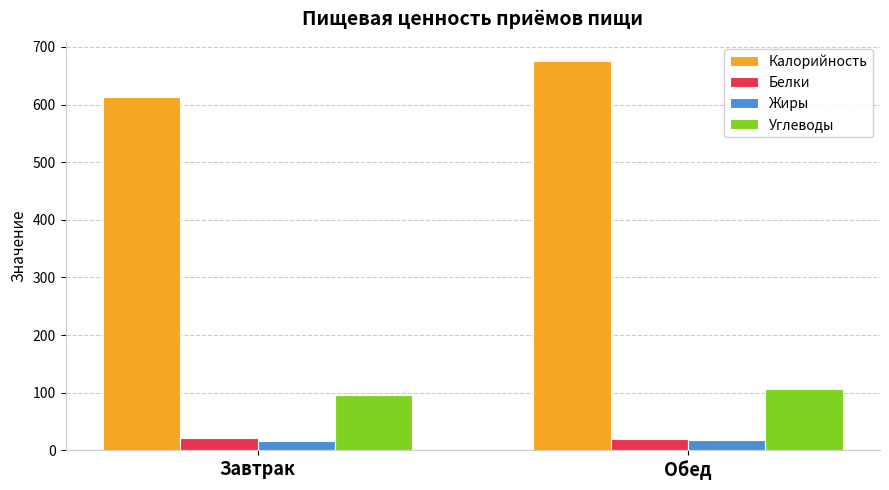

Is it true that Калорийность equals 674.8 at Обед?

True